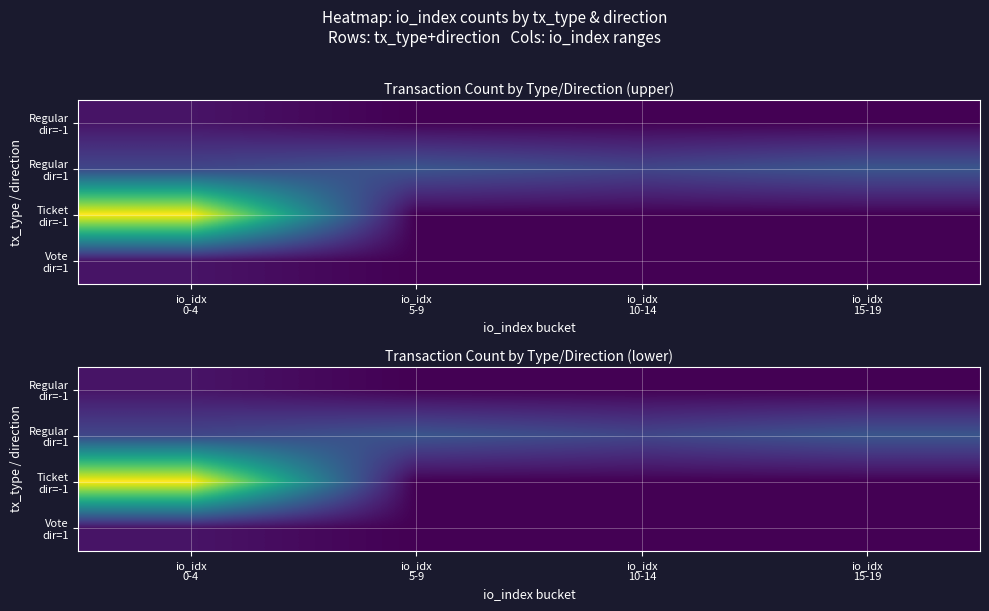

Rank the series by their maximum value, from highest to lowest.

Ticket dir=-1, Regular dir=1, Regular dir=-1, Vote dir=1